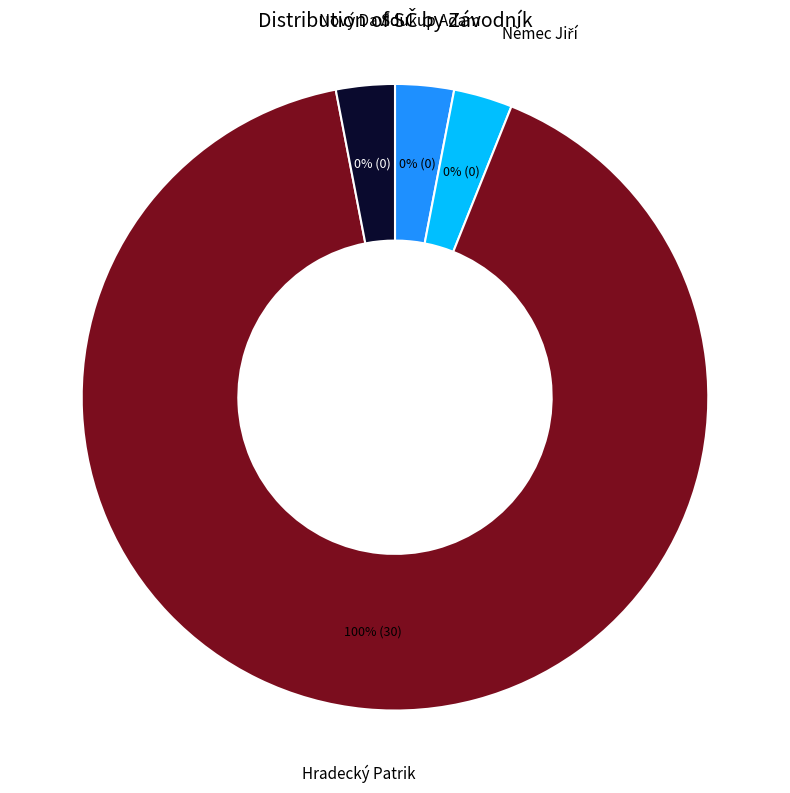

How many segments does this pie chart have?

4